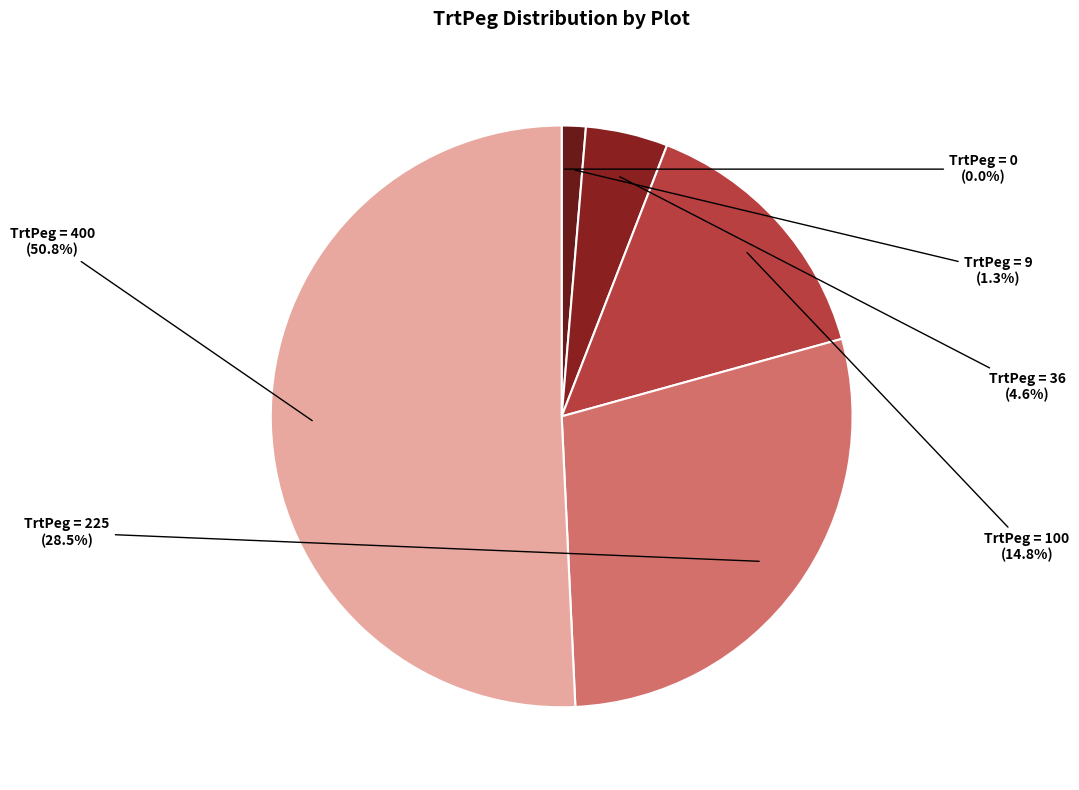

Is TrtPeg = 9 the majority of the pie?

No